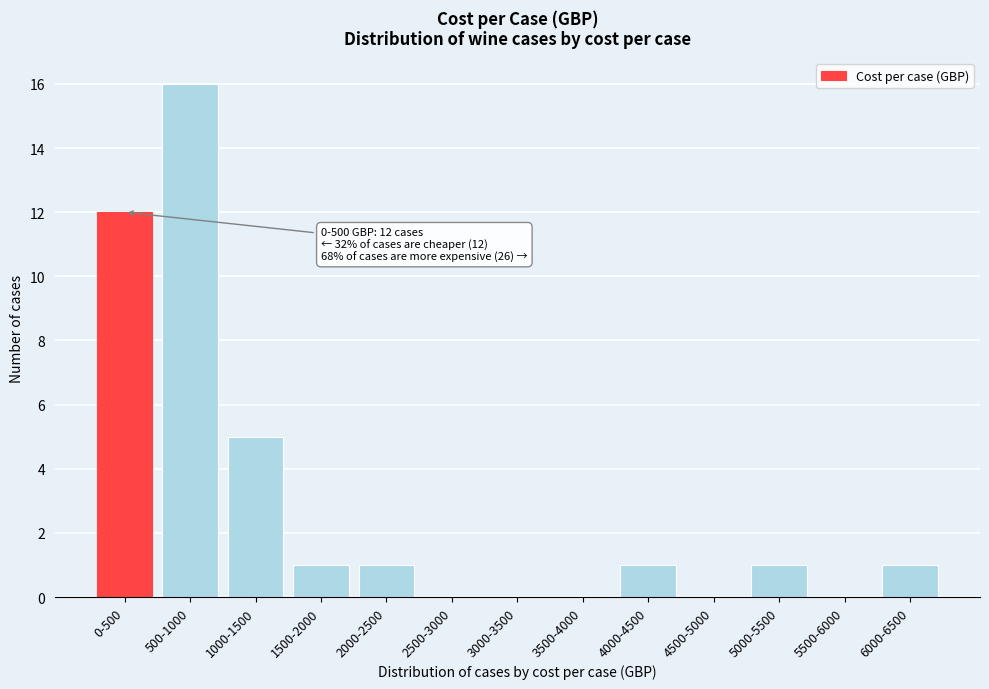

Reading left to right, extract all data points from this chart.

0-500=12	500-1000=16	1000-1500=5	1500-2000=1	2000-2500=1	2500-3000=0	3000-3500=0	3500-4000=0	4000-4500=1	4500-5000=0	5000-5500=1	5500-6000=0	6000-6500=1